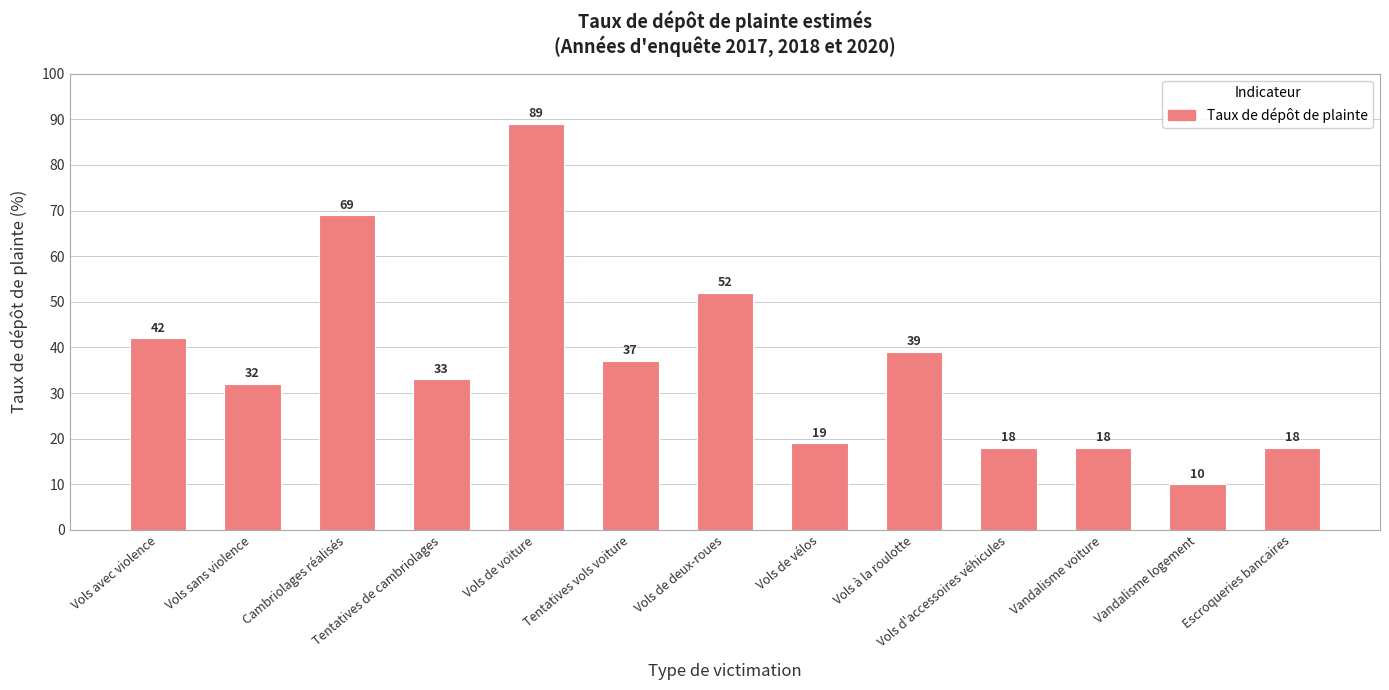

What is the smallest value displayed?

10